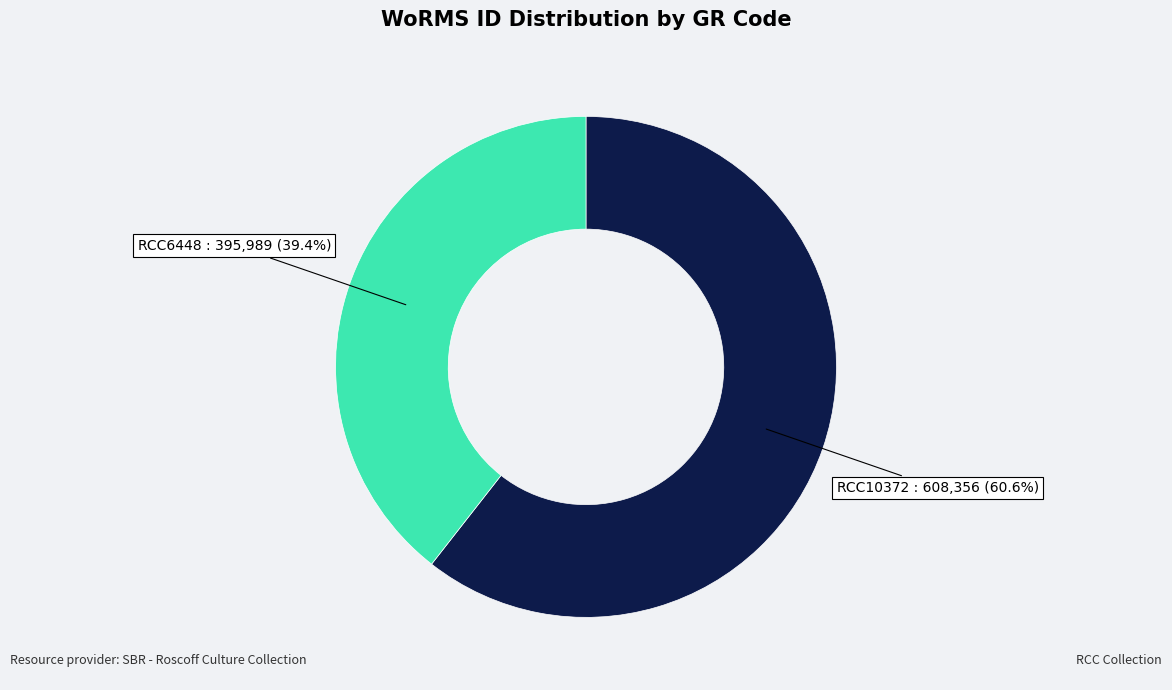

Is there a majority slice in this chart?

Yes